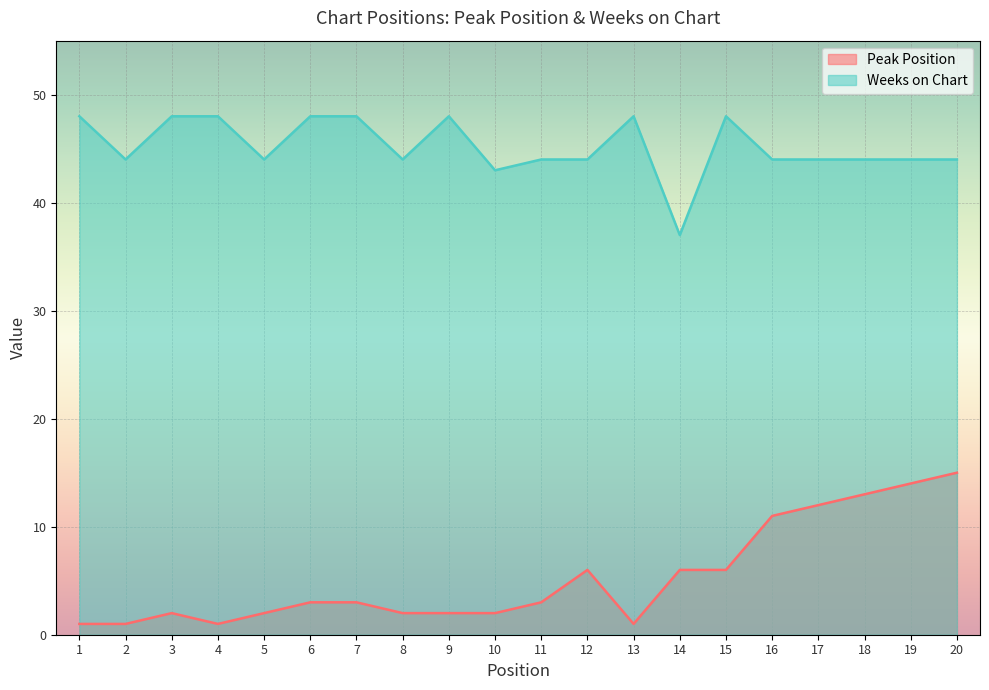

Between 3 and 20, which series saw the biggest shift?

Peak Position